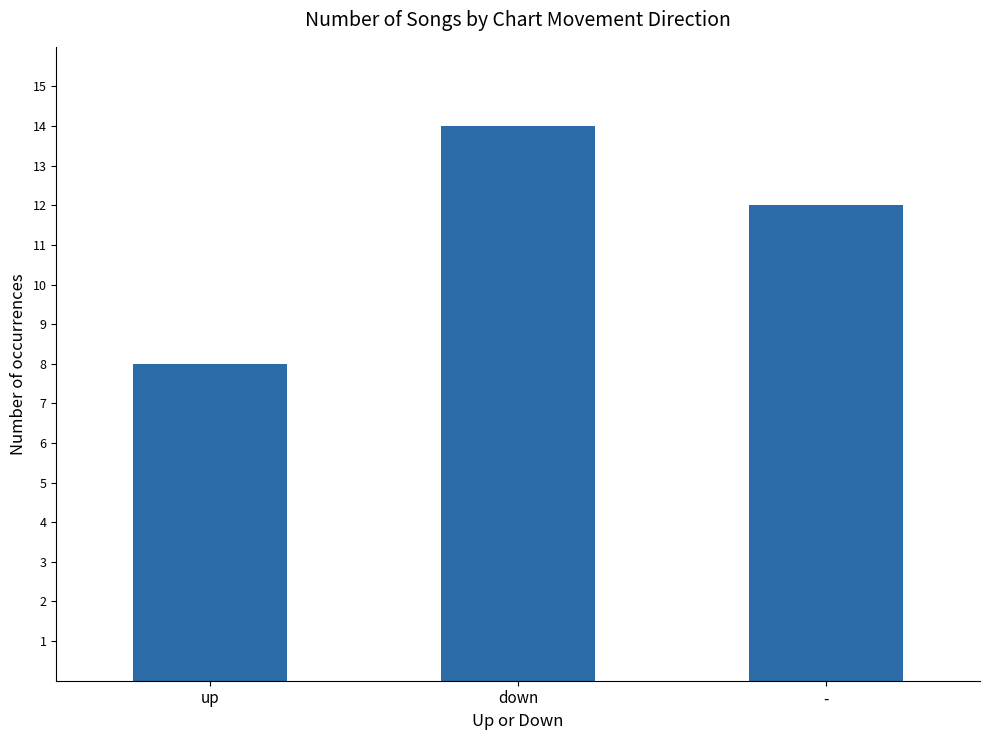

The value at up is 8. True or false?

True